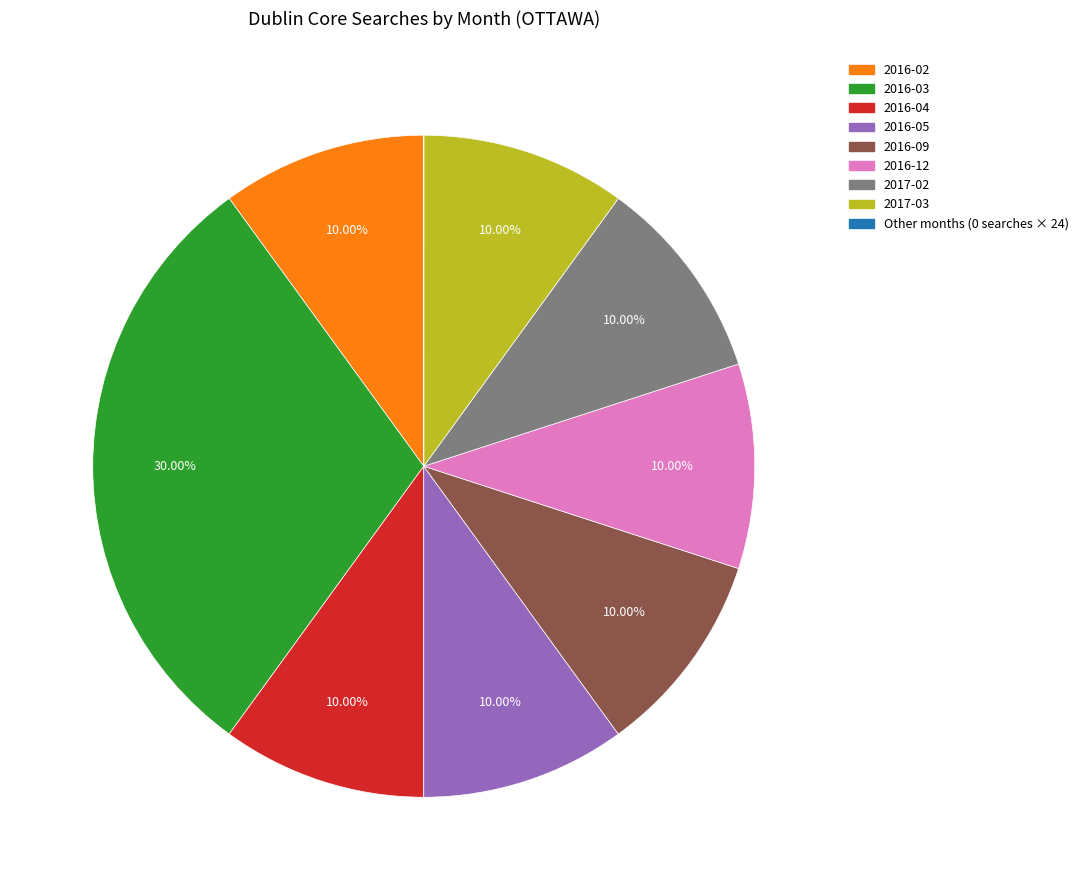

Is there any slice that represents more than half of the pie?

No